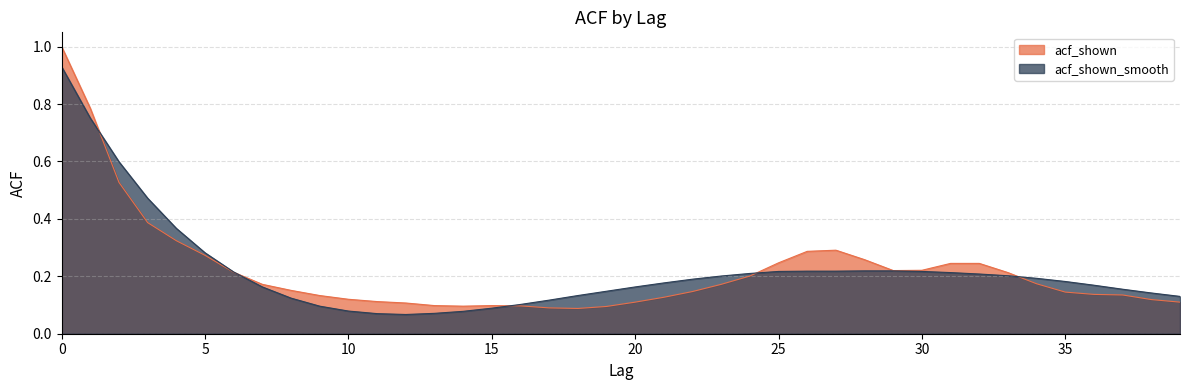

True or false: acf_shown_smooth has a value of 0.1 at 31.

False